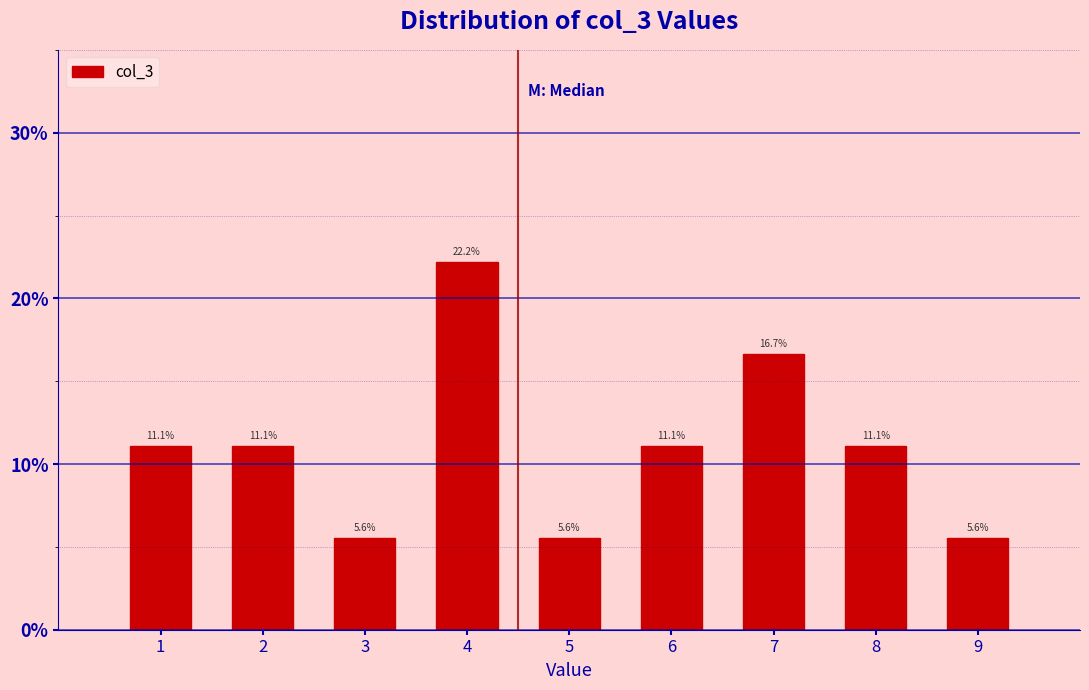

How tall is the bar that spans 1.5 to 2.5 on the x-axis?

11.1